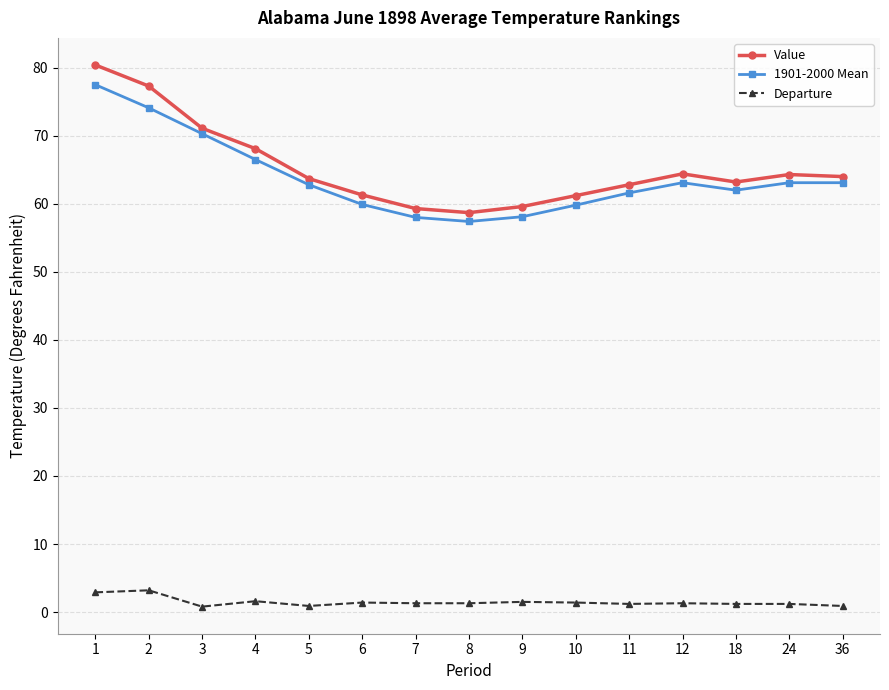

True or false: 1901-2000 Mean and Departure intersect in this chart.

False